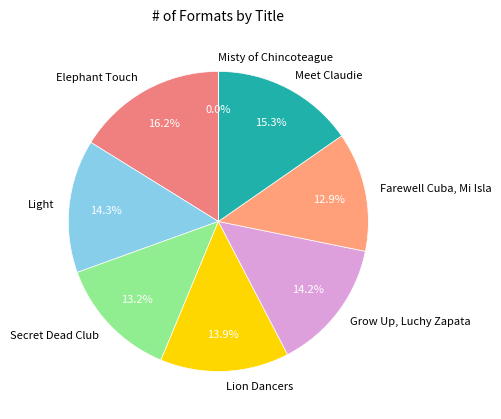

Does Light account for over 50% of the chart?

No